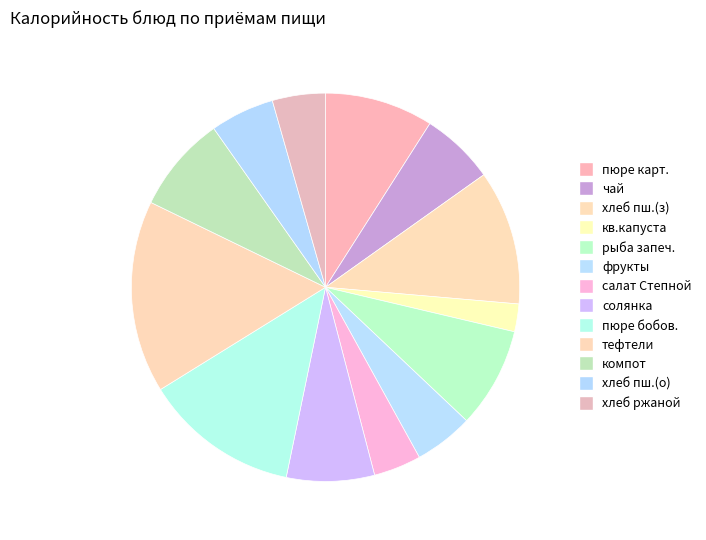

Which category has the smallest portion of the pie?

салат из квашеной капусты